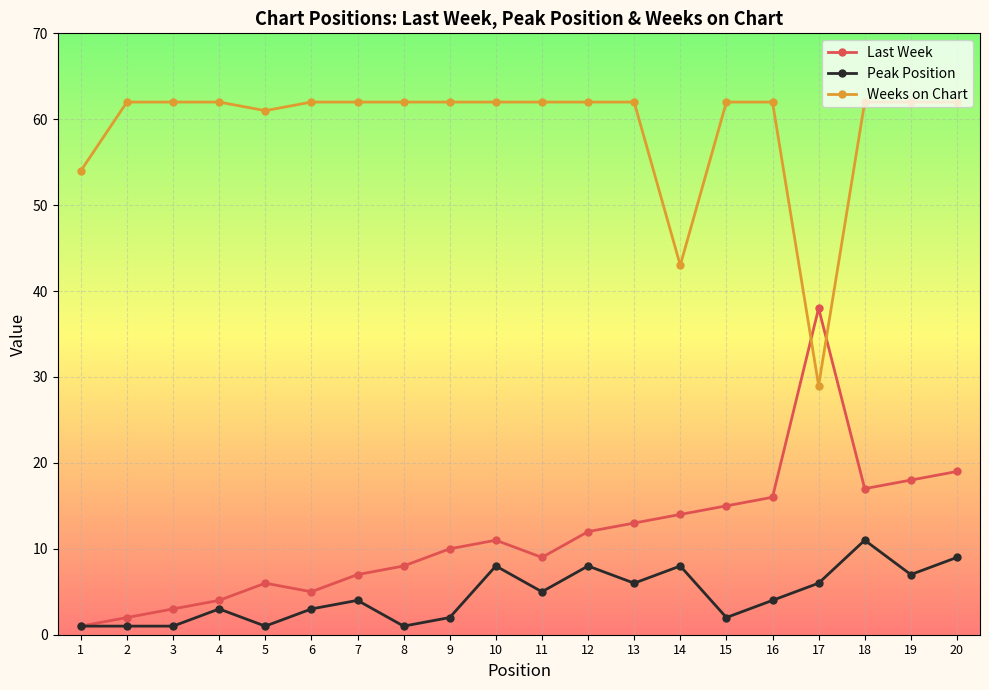

What is the value of the Peak Position point at the 18th from the left?

11